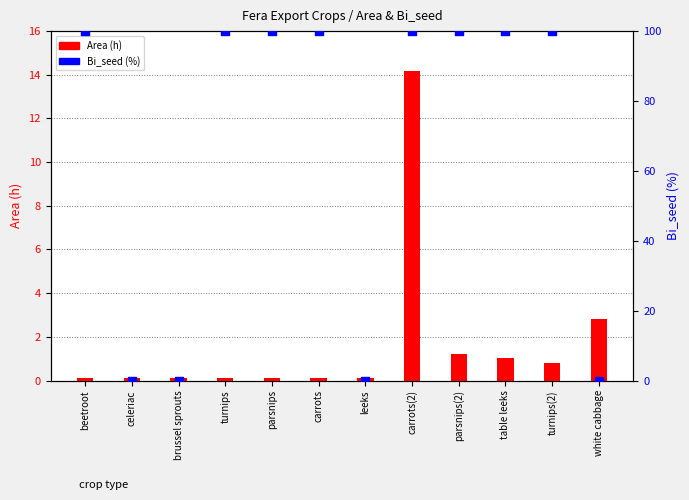

What is the total value across all series at beetroot?

100.1